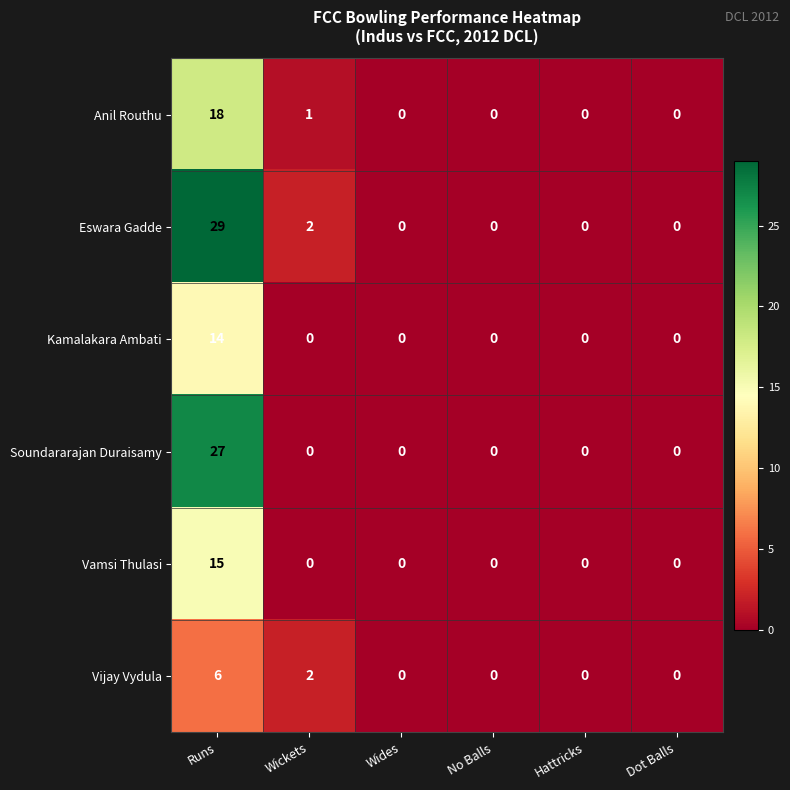

The value of Kamalakara Ambati at No Balls is 0. True or false?

True